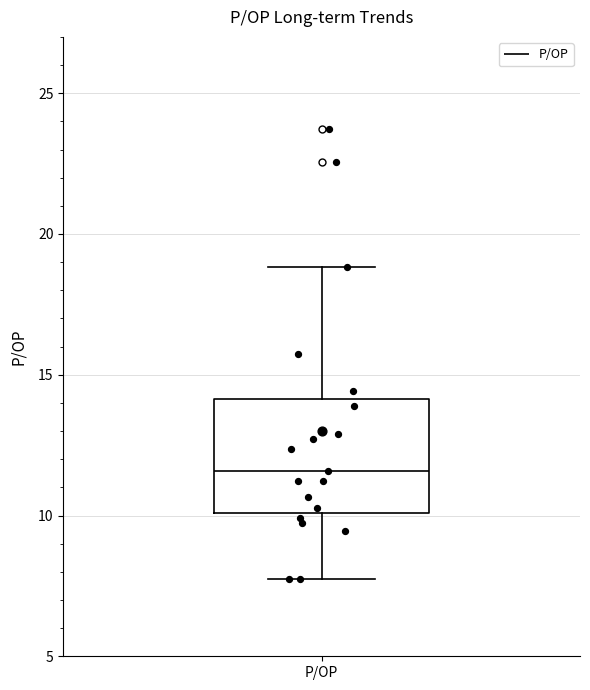

Transcribe this box plot: give where the median line is, the range the box spans, and where the two whiskers end, as read against the y-axis. The values are not printed on the chart, so give them approximately, as read against the axis.

median 11.5, box 10.0 to 14.0, whiskers 7.5 to 19.0